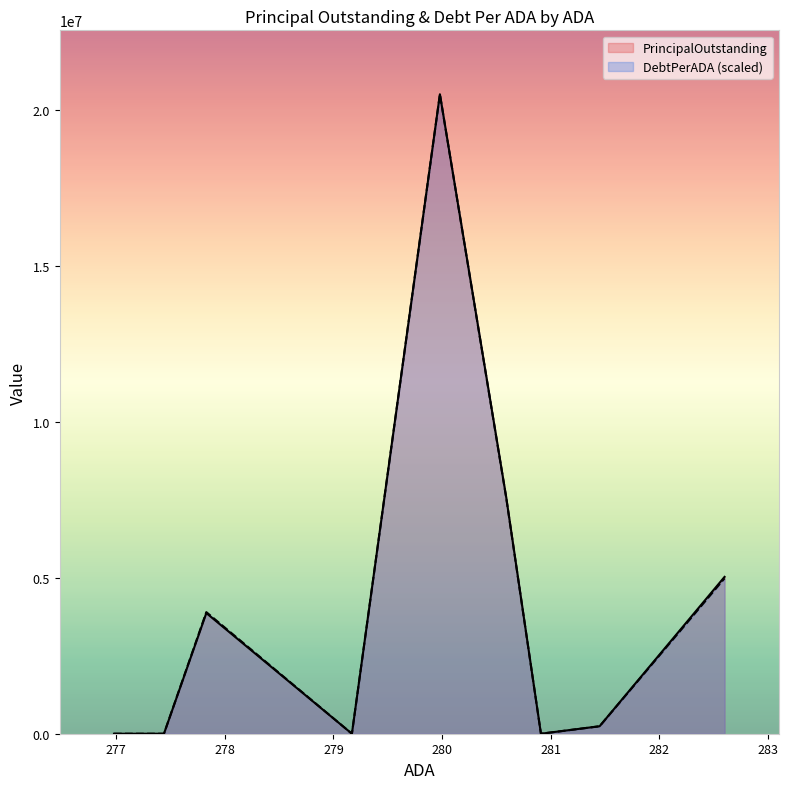

What is the maximum value shown in the chart?

20508000.0